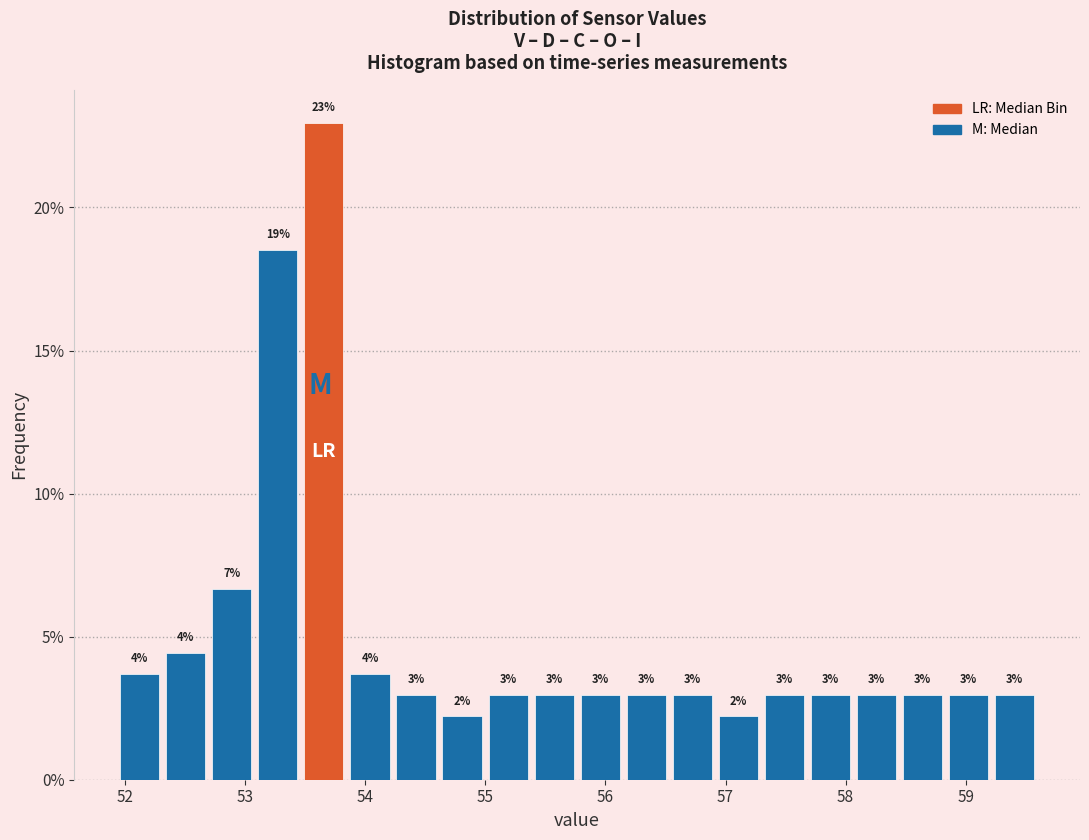

Read against the x-axis, roughly where is the centre of the tallest bar?

53.7